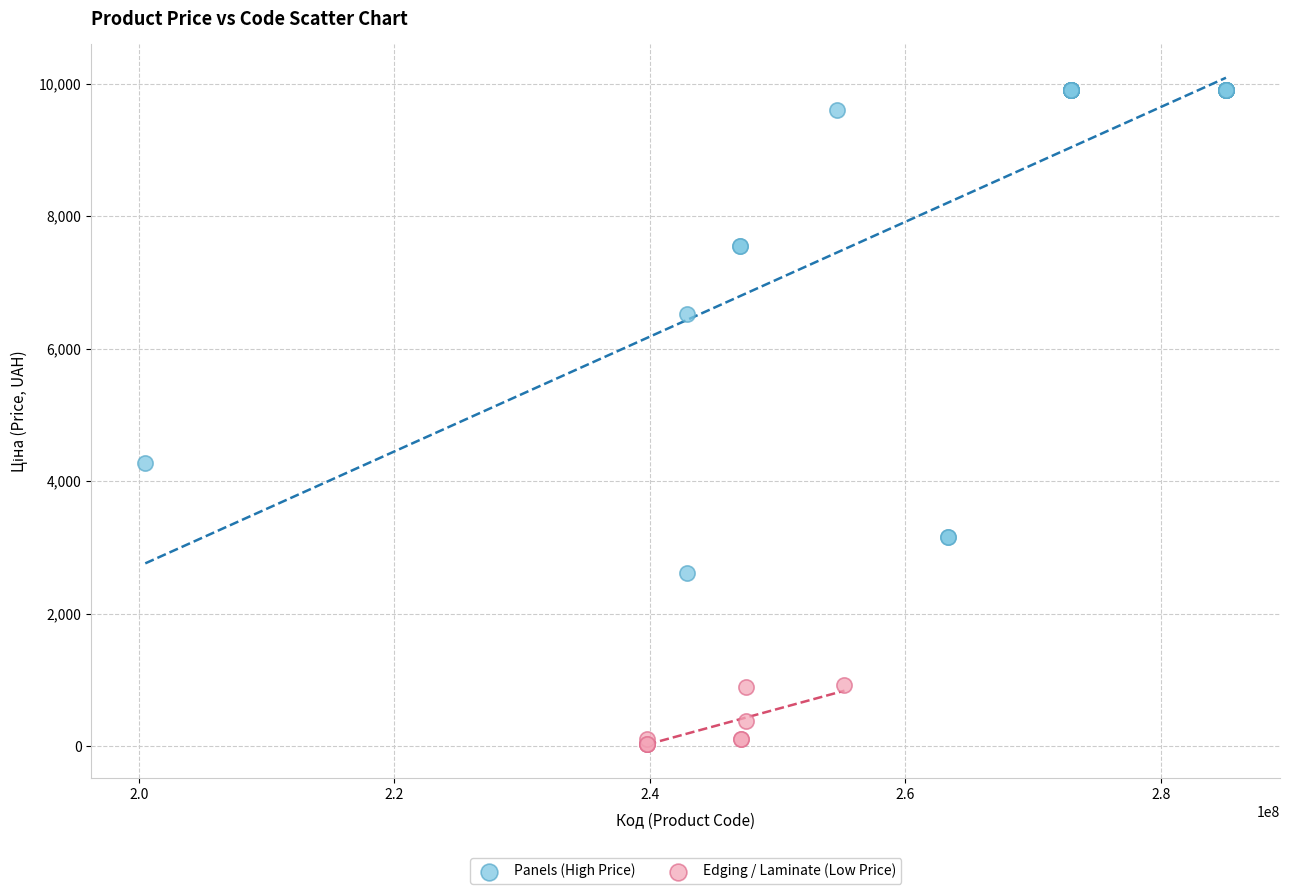

Which series reaches the minimum Y coordinate?

Edging / Laminate (Low Price)